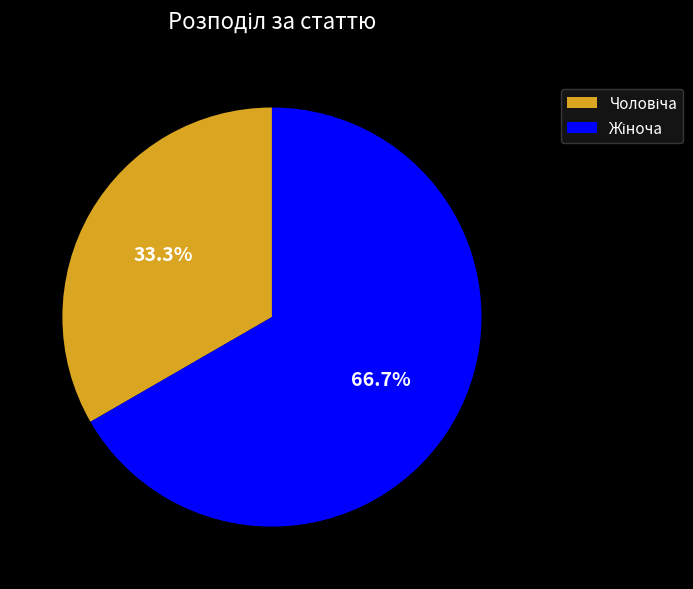

Is there a majority slice in this chart?

Yes